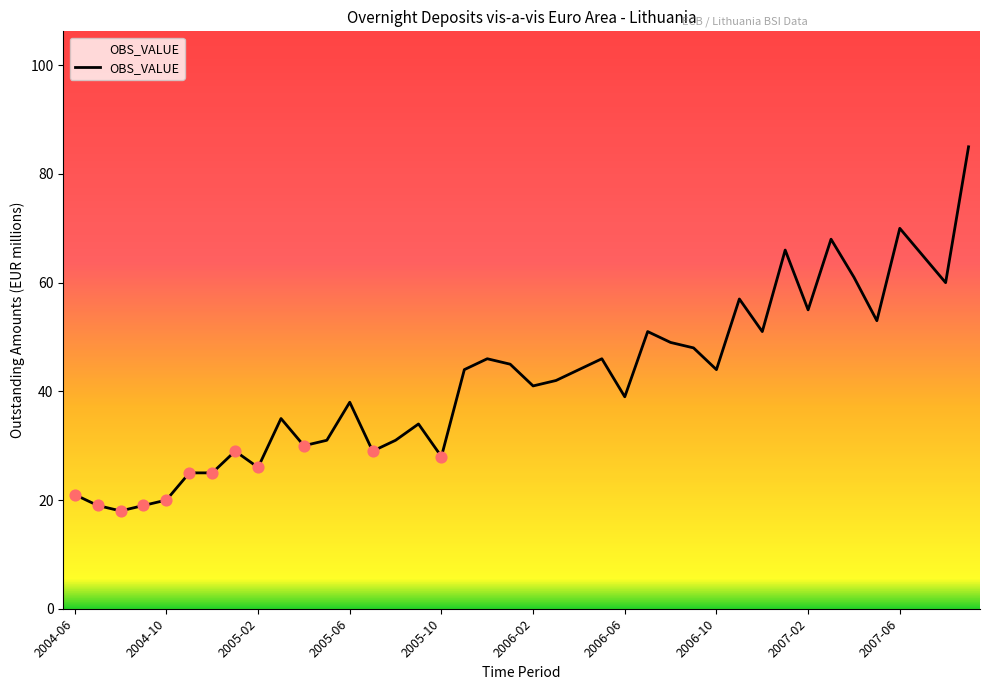

What is the greatest value displayed?

85